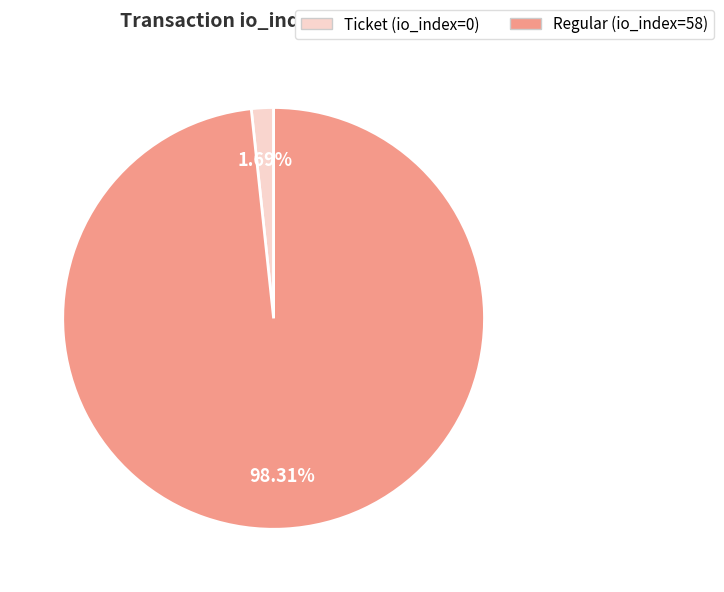

Which category has the biggest portion of the pie?

Regular (io_index=58)